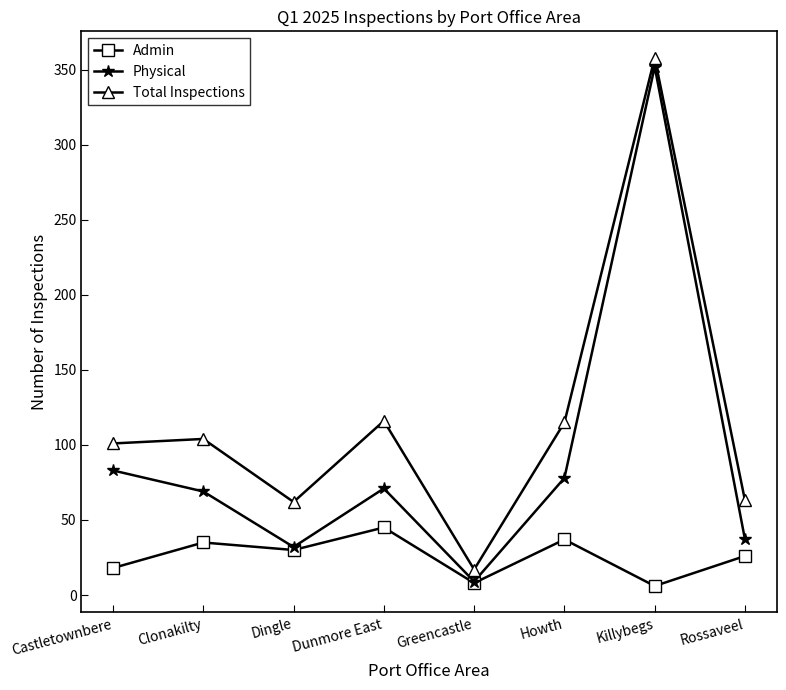

What position from the right is Dunmore East?

5